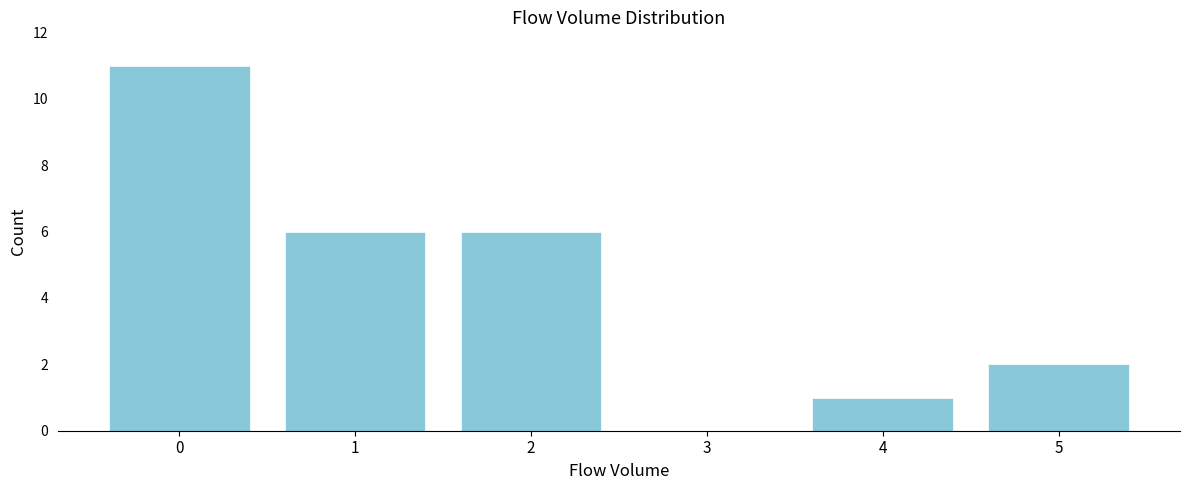

Reading right to left, extract all data points from this chart.

5=2	4=1	3=0	2=6	1=6	0=11